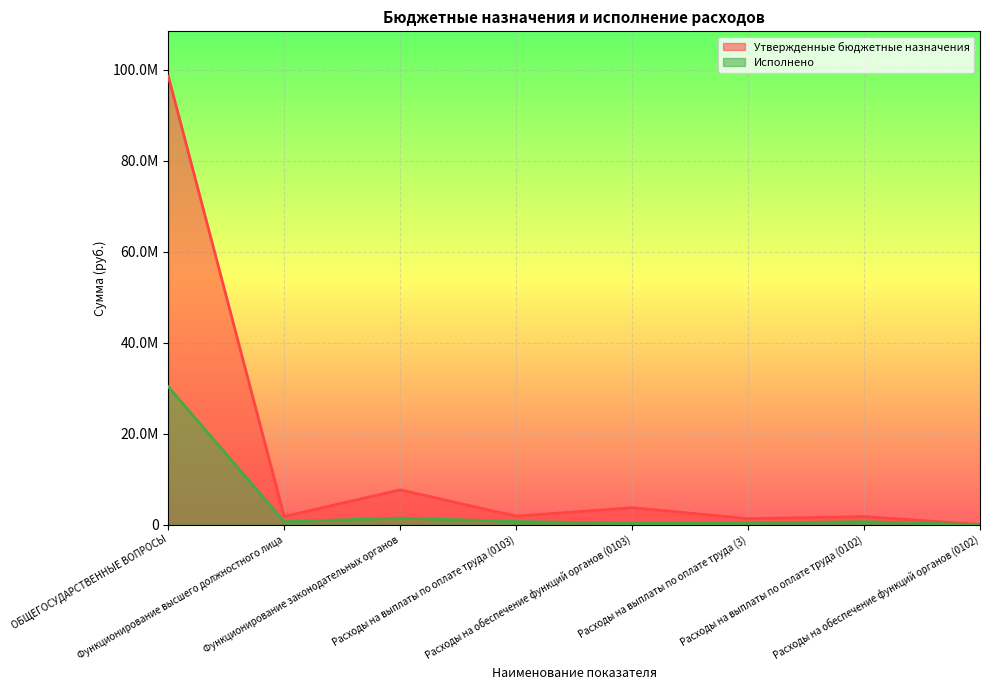

At which label does Исполнено first exceed 627671?

ОБЩЕГОСУДАРСТВЕННЫЕ ВОПРОСЫ